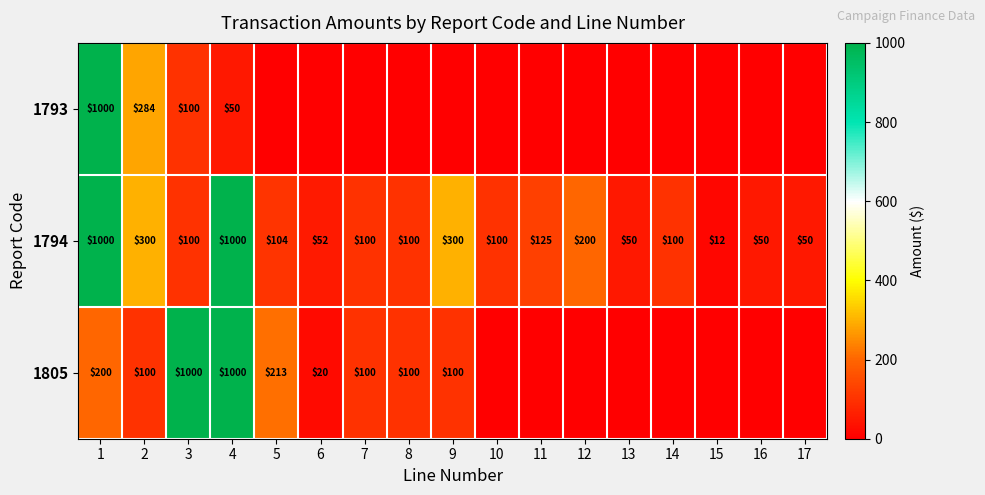

What is the spread (max minus min) of values at 10?

100.0